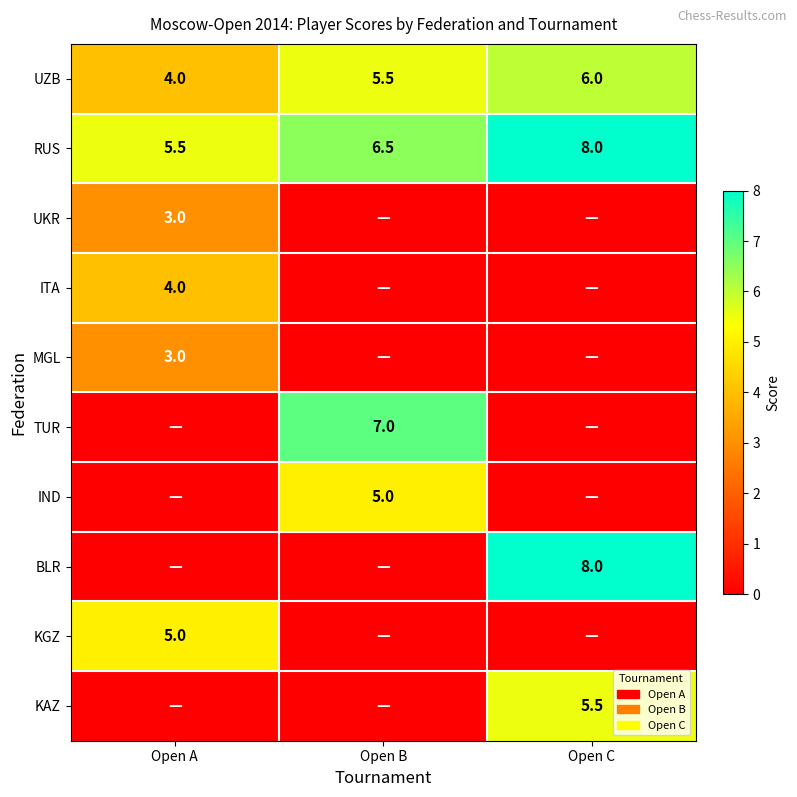

What is the spread (max minus min) of values at Open C?

8.0